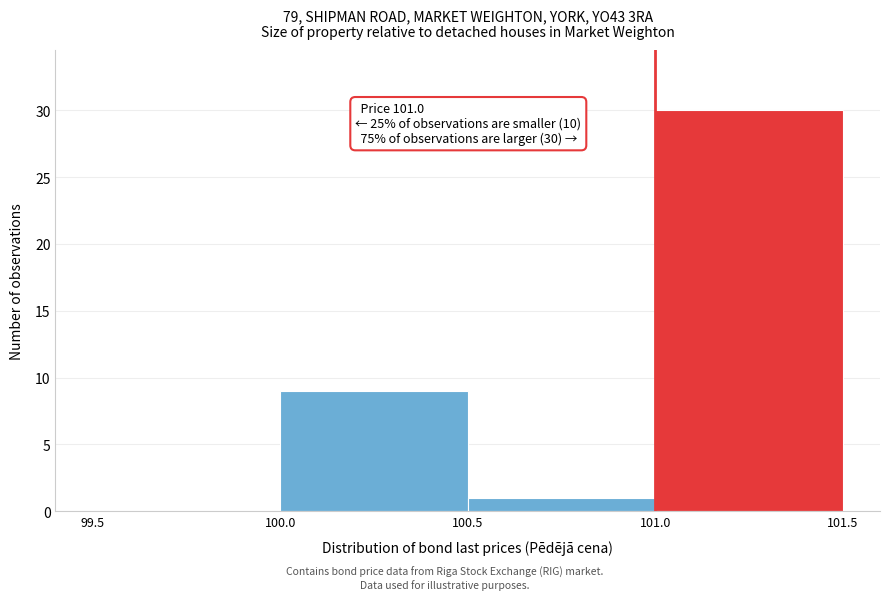

Over which range of the x-axis is the bar tallest?

101.0 to 101.5